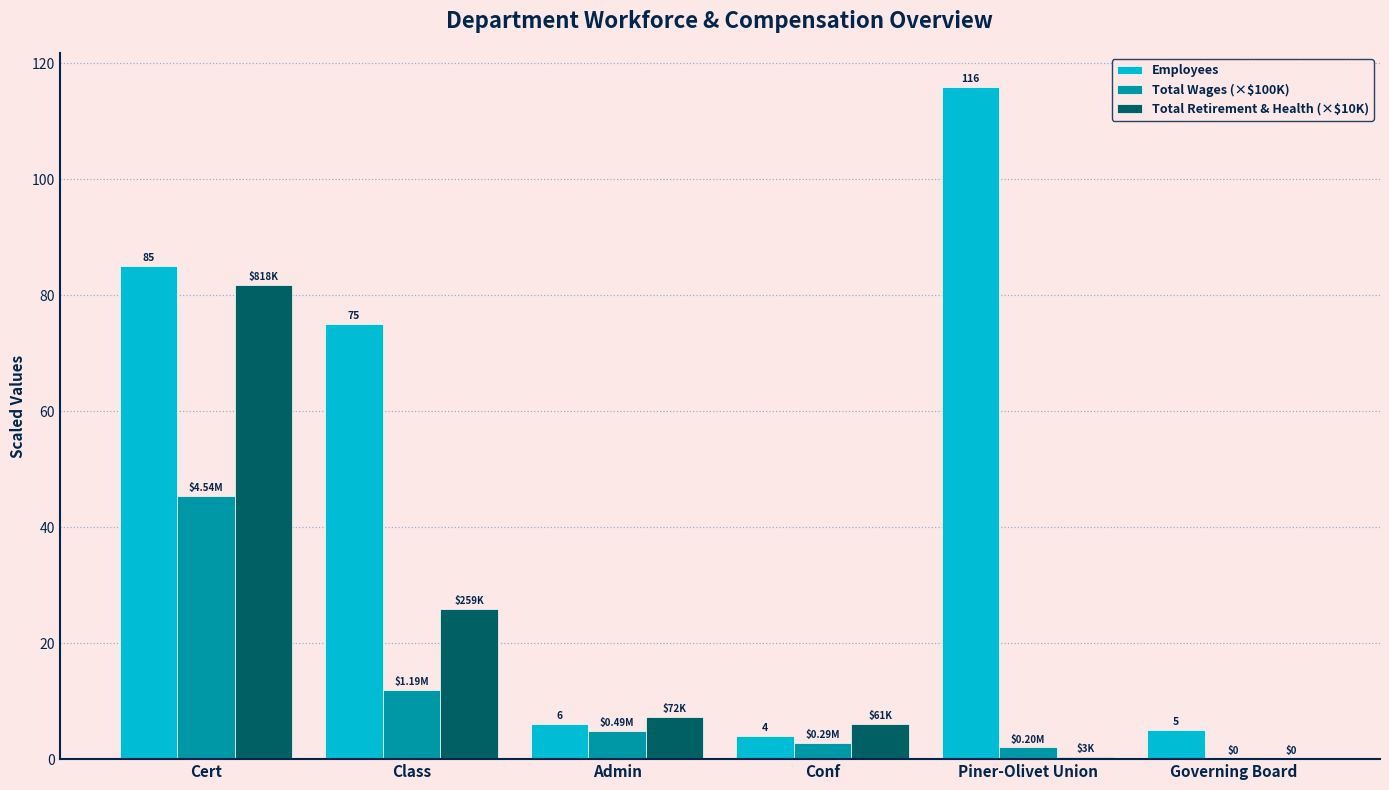

Which series changed the most between Class and Admin?

Employees